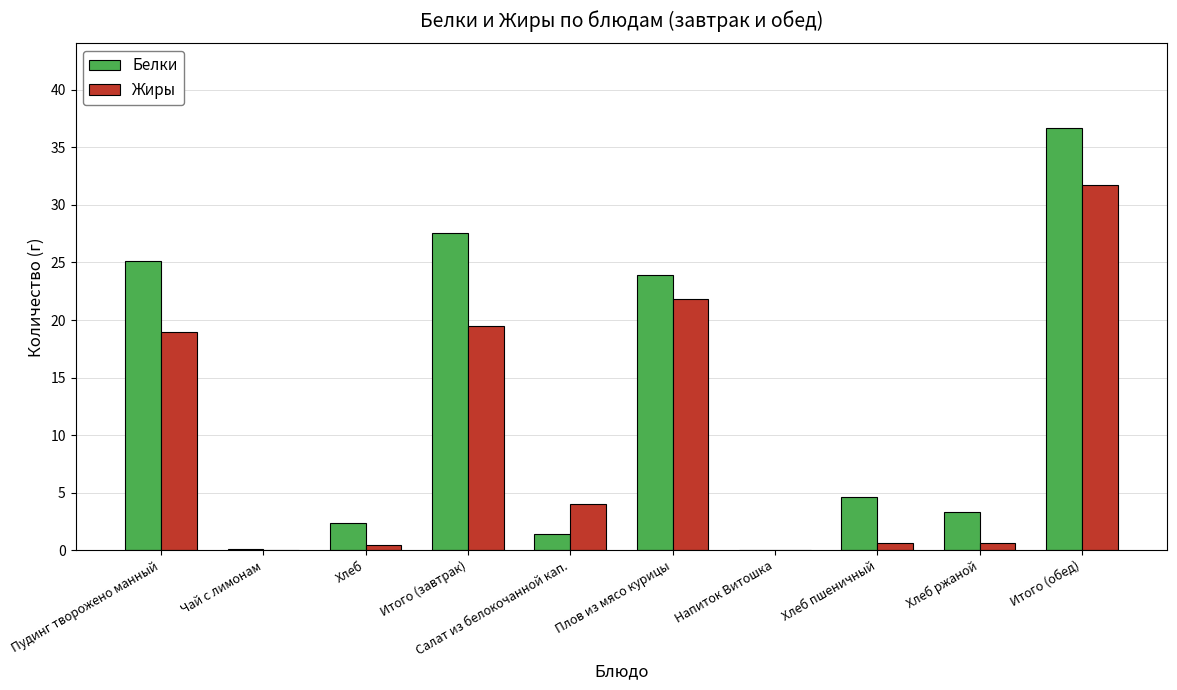

At which category is the sum across all series the highest?

Итого (обед)